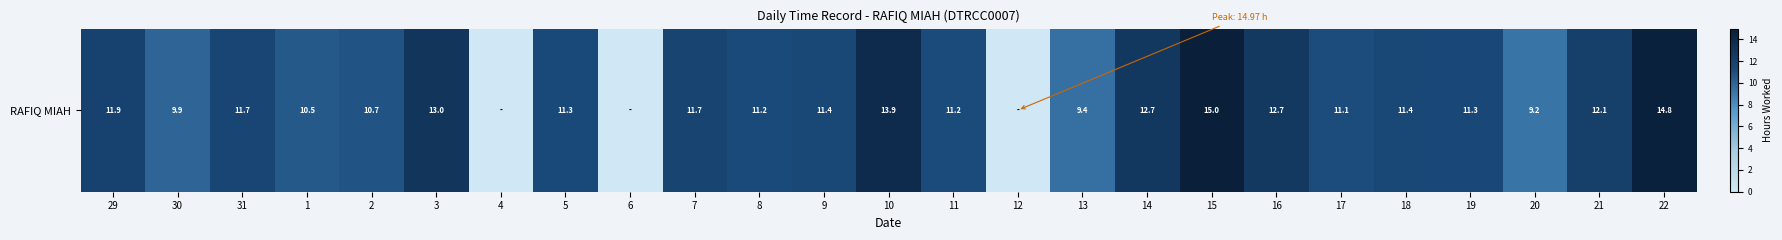

Reading left to right, what are all the values shown in this chart?

11.9	9.9	11.7	10.5	10.7	13.0	0.0	11.3	0.0	11.7	11.2	11.4	13.9	11.2	0.0	9.4	12.7	15.0	12.7	11.1	11.4	11.3	9.2	12.1	14.8